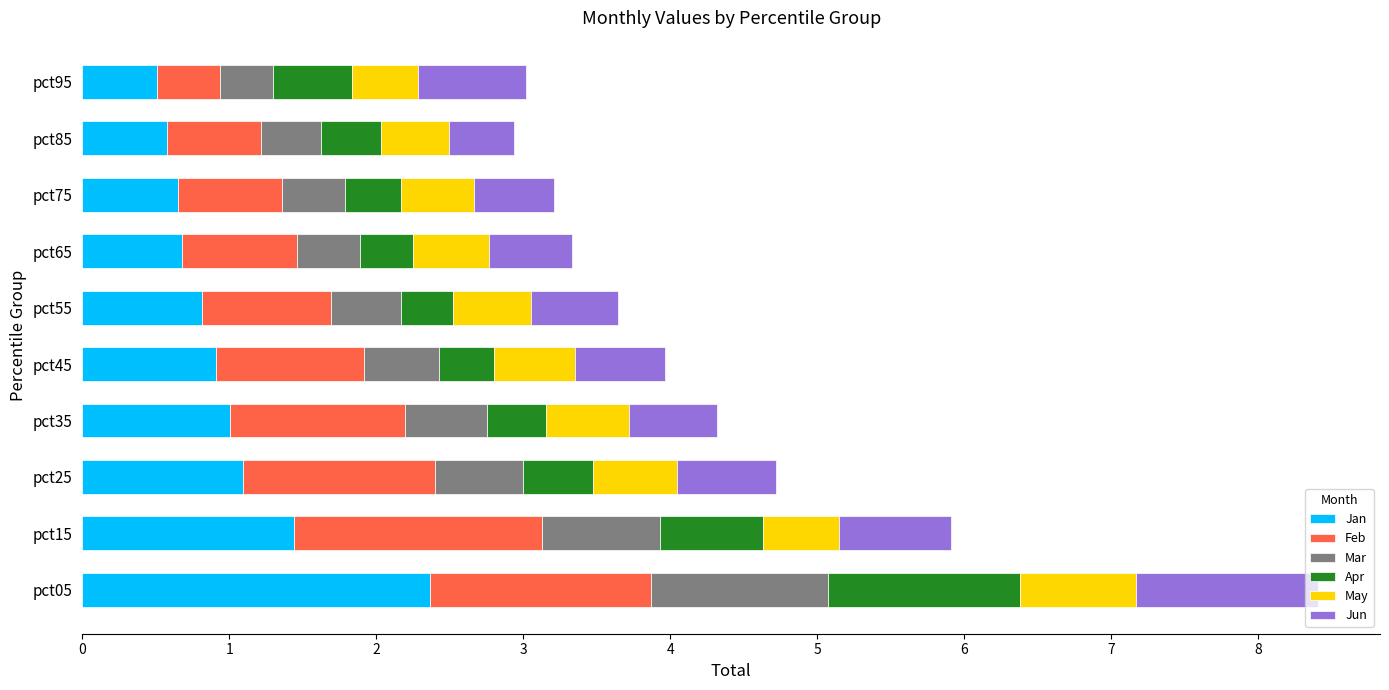

What is the sum of the Jan values at pct55 and pct05?

3.2